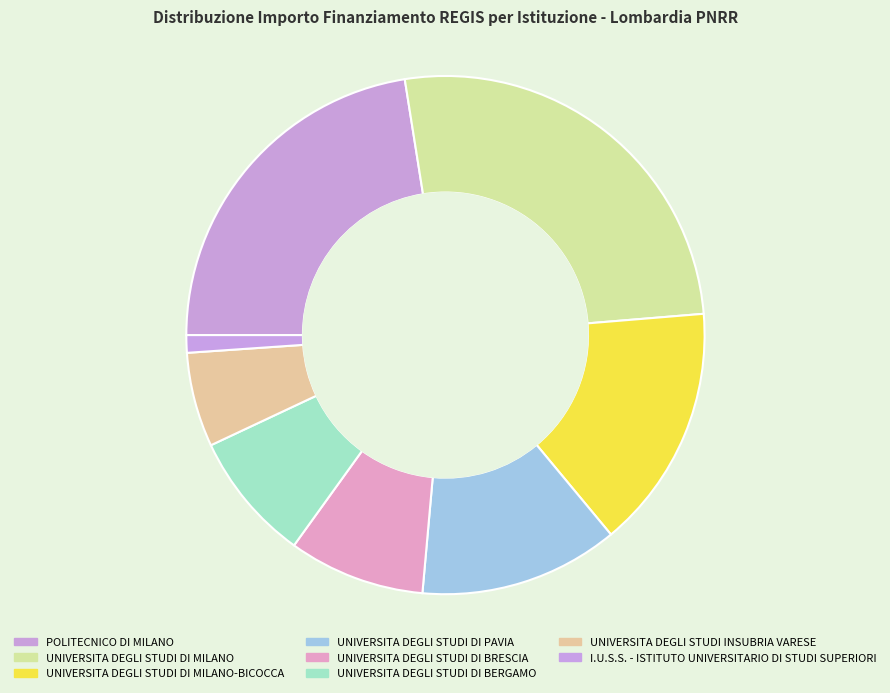

To the nearest percent, what is the difference between the UNIVERSITA DEGLI STUDI DI BRESCIA and UNIVERSITA DEGLI STUDI DI MILANO slice percentages?

18%